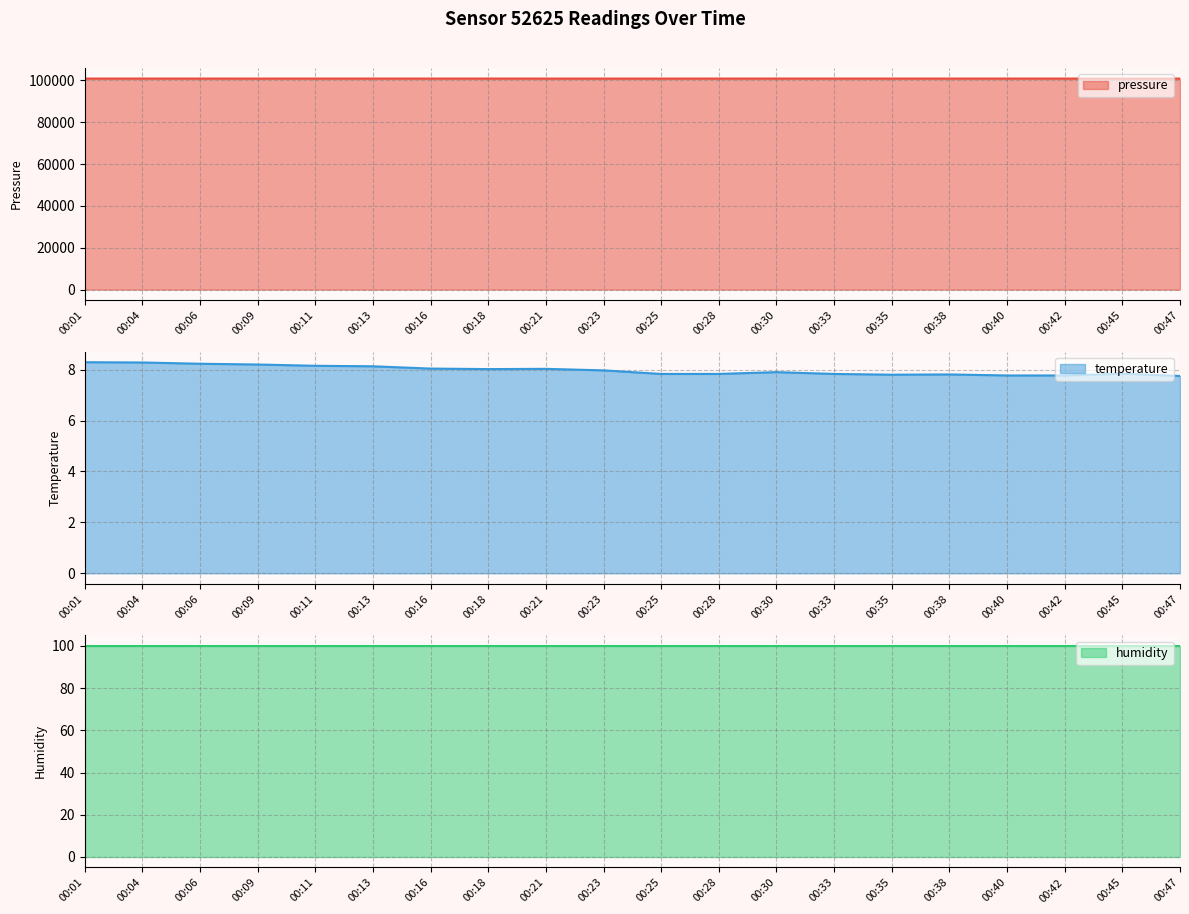

Is it true that temperature equals 7.8 at 00:47?

True